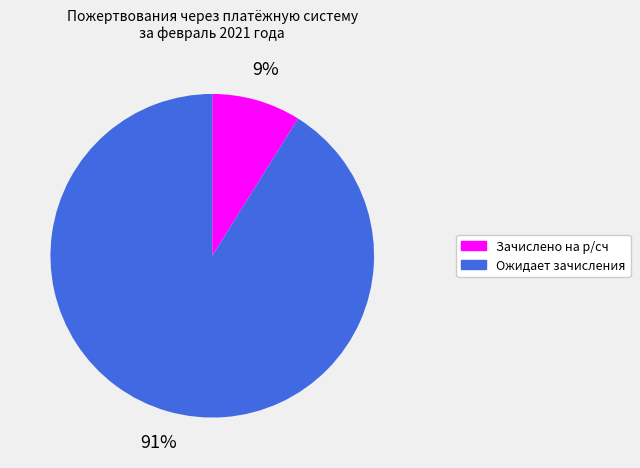

The Ожидает зачисления slice represents 81% of the pie. True or false?

False